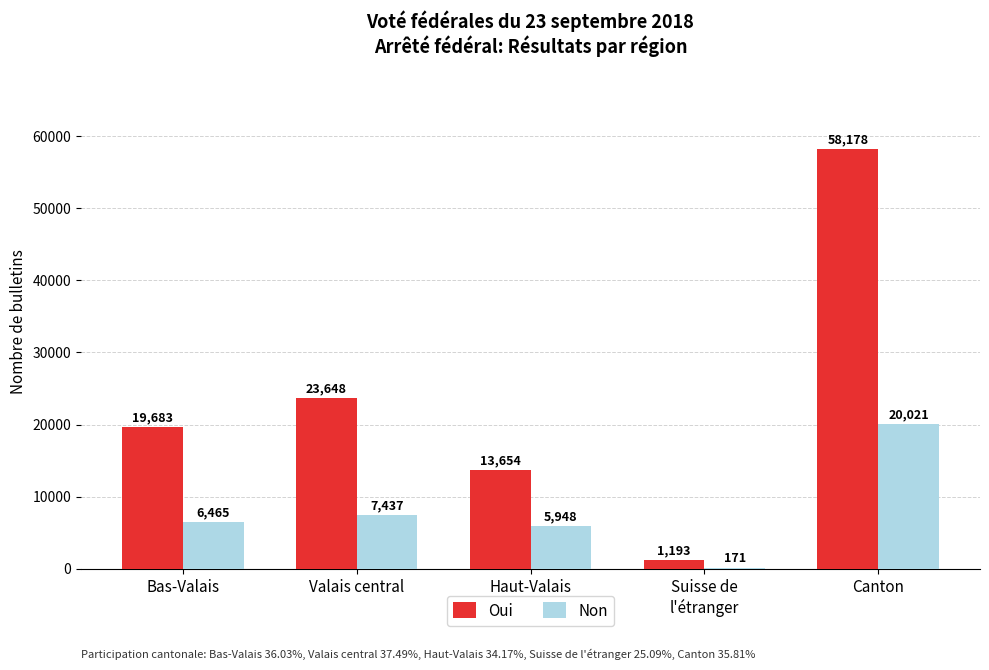

What is the sum of all Non values?

40042